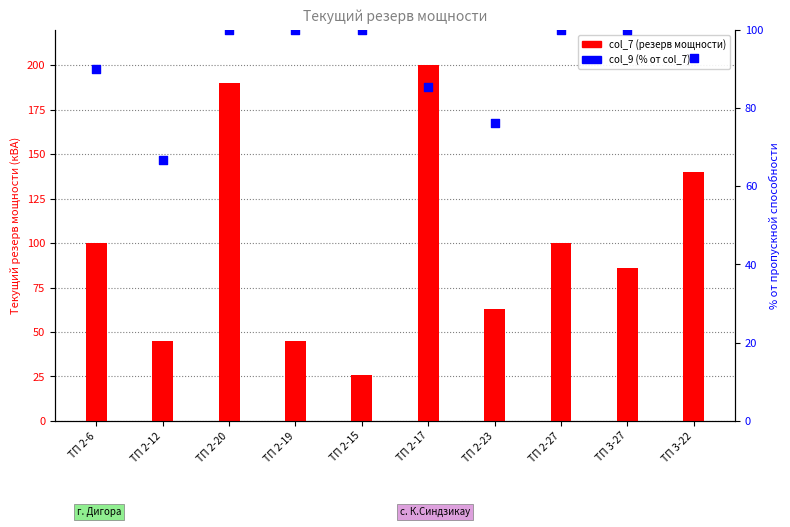

Which series has the largest total across all categories?

col_7 (резерв мощности)